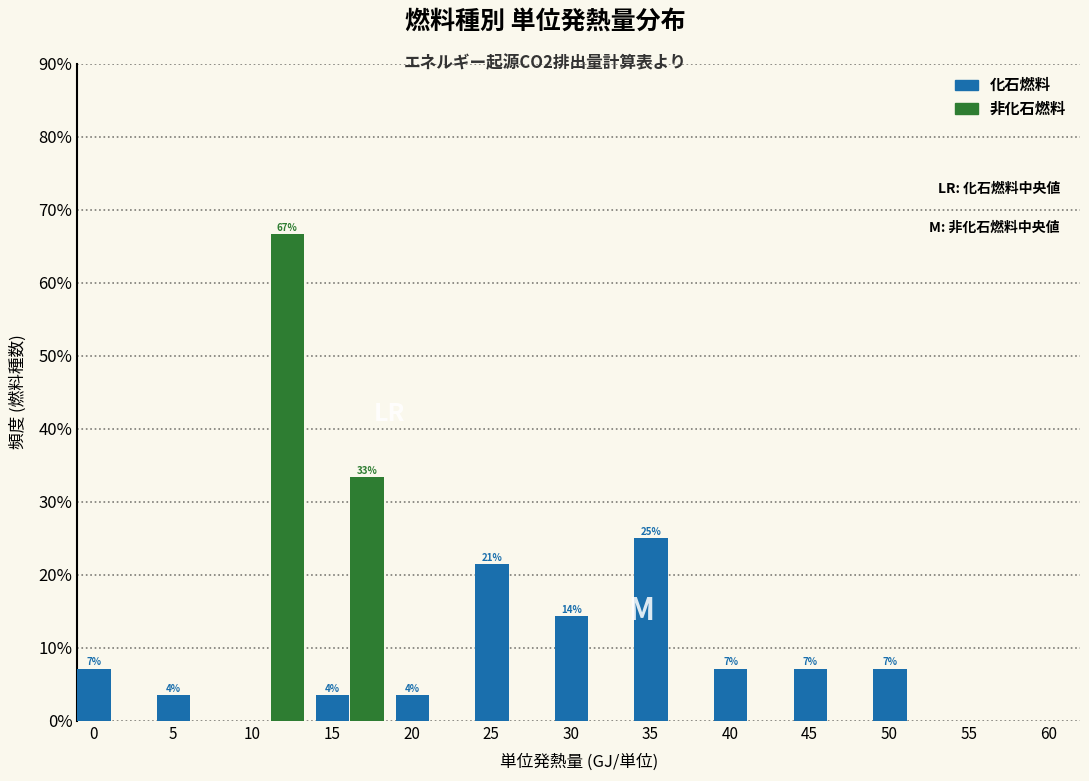

What are all the series names shown in the legend?

化石燃料, 非化石燃料